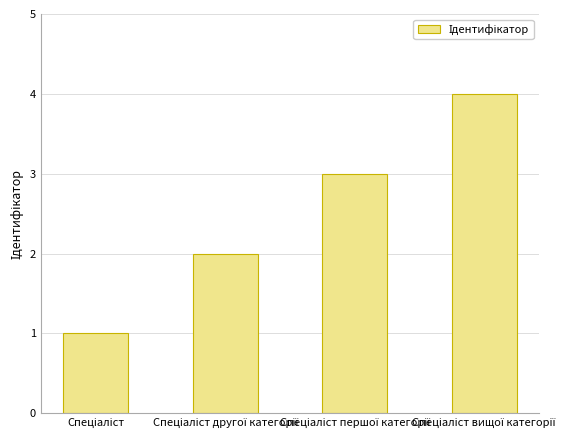

What is the difference between the maximum and minimum values?

3